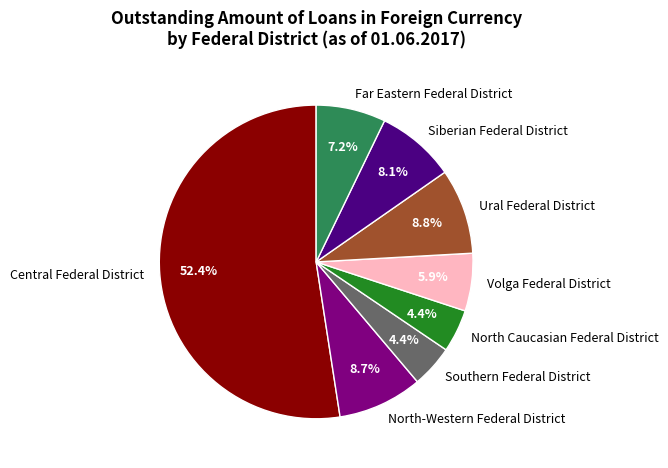

What percentage is the Far Eastern Federal District slice, to the nearest percent?

7%